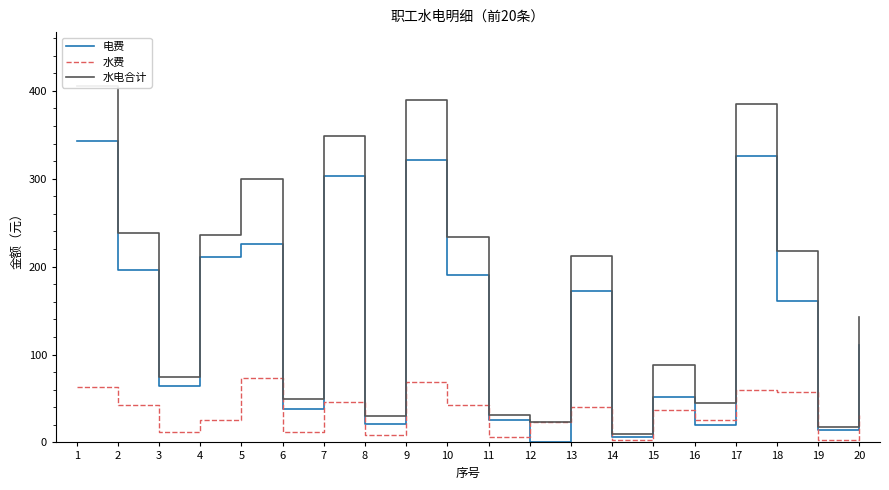

At which label is 电费 closest to 171?

13